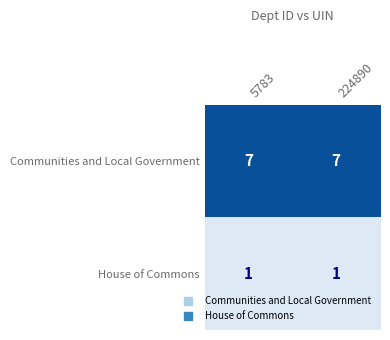

What is the total value across all series at 5783?

8